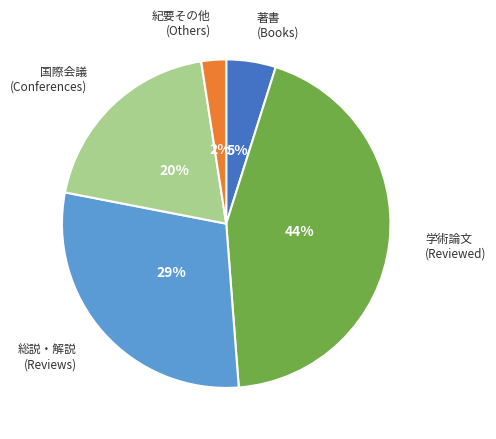

Does any single category account for the majority?

No